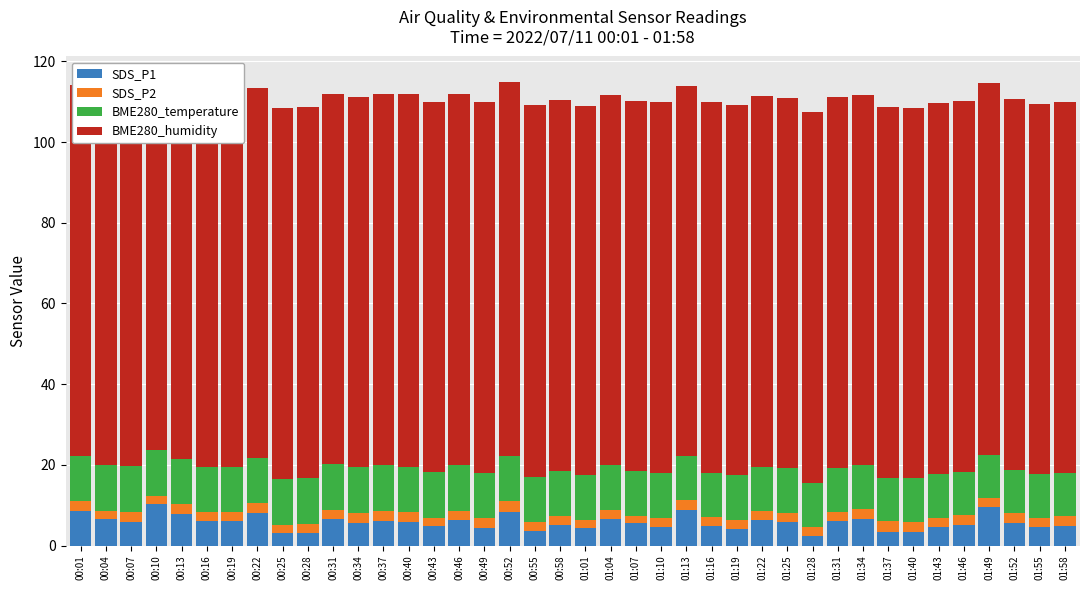

Rank the categories by SDS_P1 value from lowest to highest.

01:28, 00:25, 00:28, 01:40, 01:37, 00:55, 01:19, 01:01, 00:49, 01:43, 01:55, 01:10, 01:58, 00:43, 01:16, 00:58, 01:46, 01:07, 01:52, 00:34, 00:40, 01:25, 00:07, 00:37, 00:19, 00:16, 01:31, 00:46, 01:22, 00:31, 01:34, 00:04, 01:04, 00:13, 00:22, 00:52, 00:01, 01:13, 01:49, 00:10